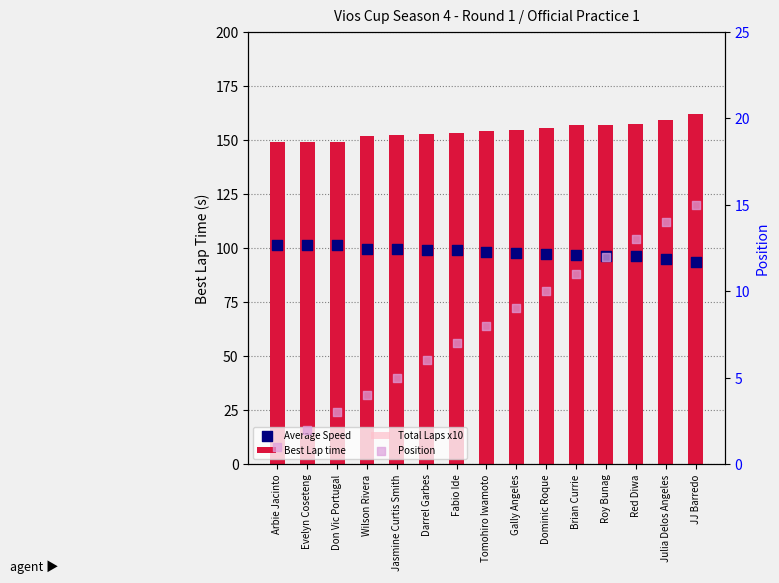

Is the value of Position at Darrel Garbes greater than the value of Total Laps x10 at Gally Angeles?

No